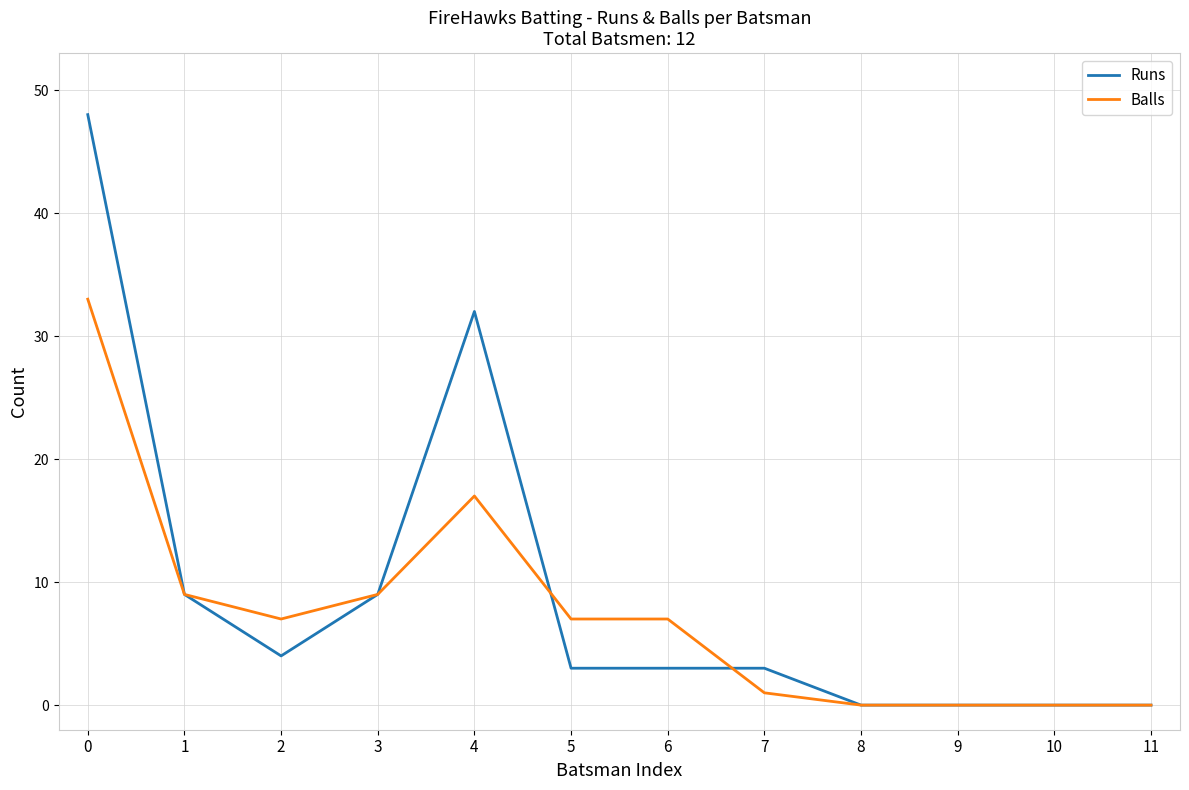

What is the sum of all Runs values?

111